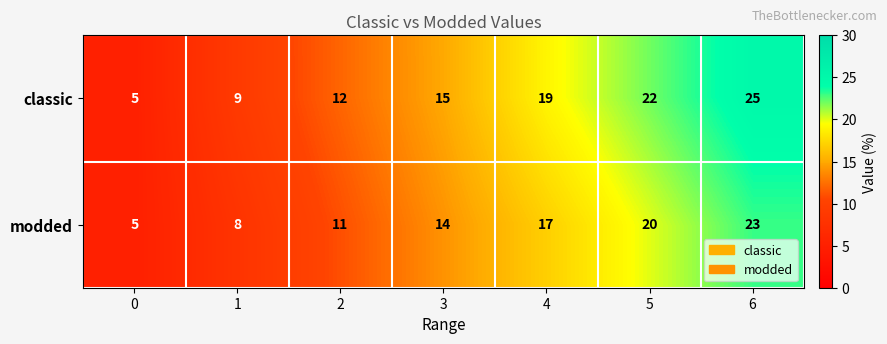

Which series has the widest spread of values?

classic